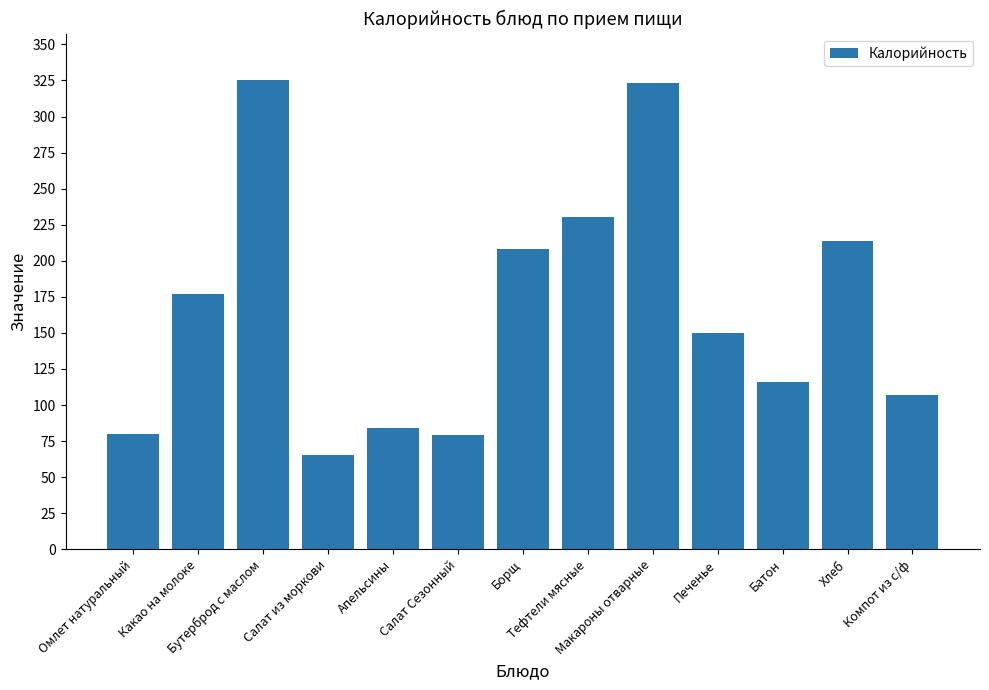

What is the change in value from Апельсины to Хлеб?

+130